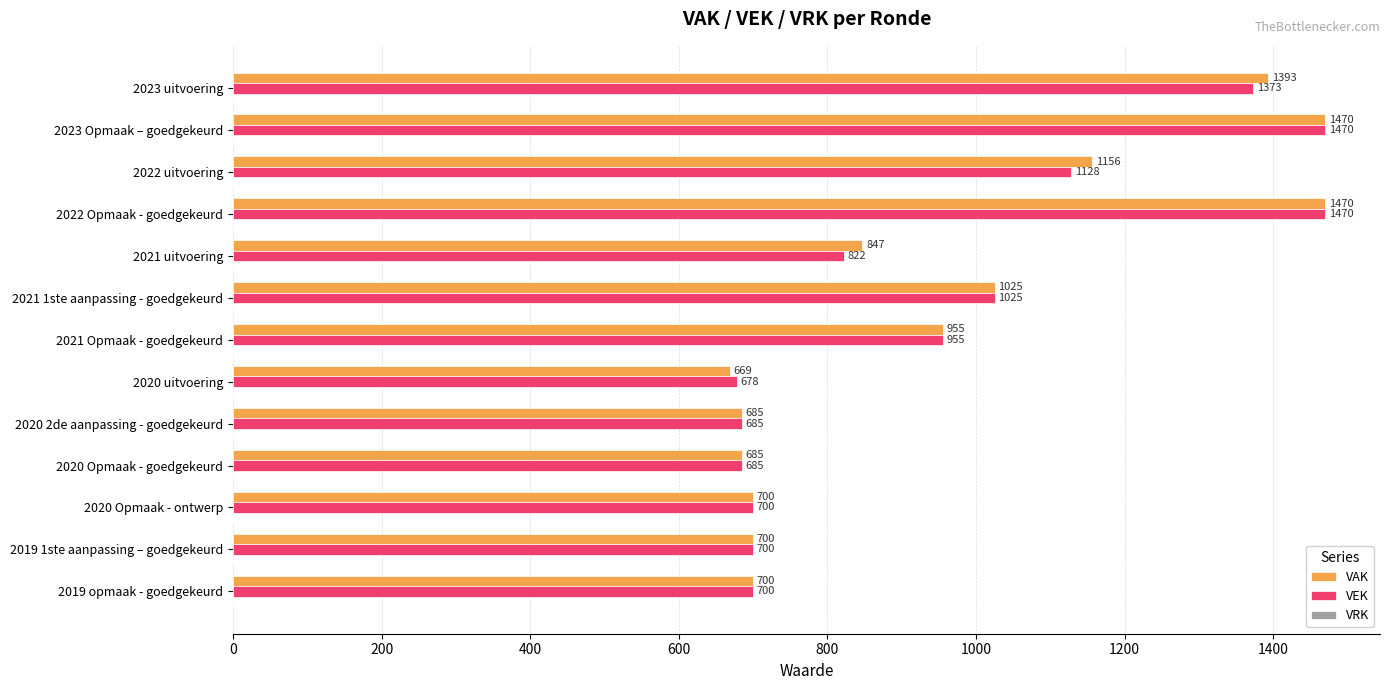

What is the sum of all VAK values?

12455